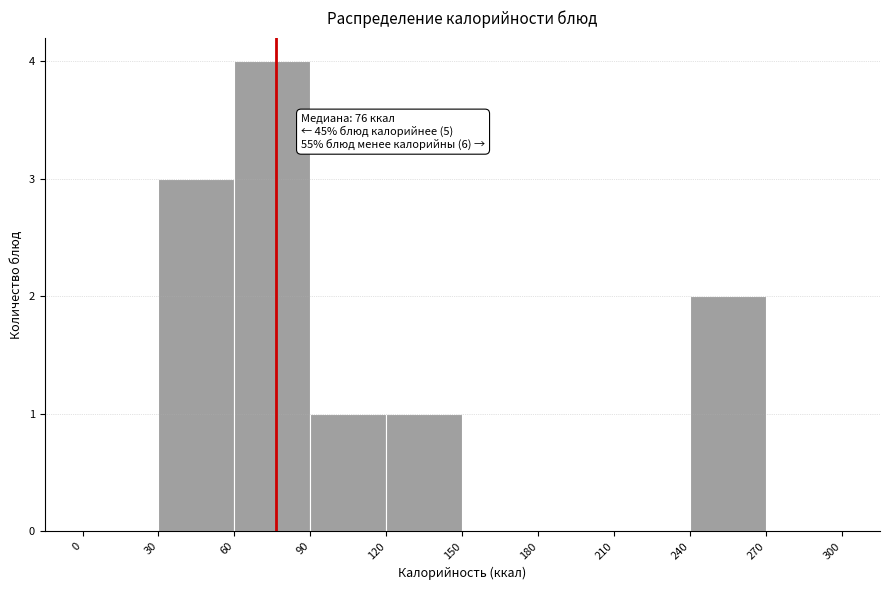

Which range on the x-axis has the tallest bar?

60 to 90